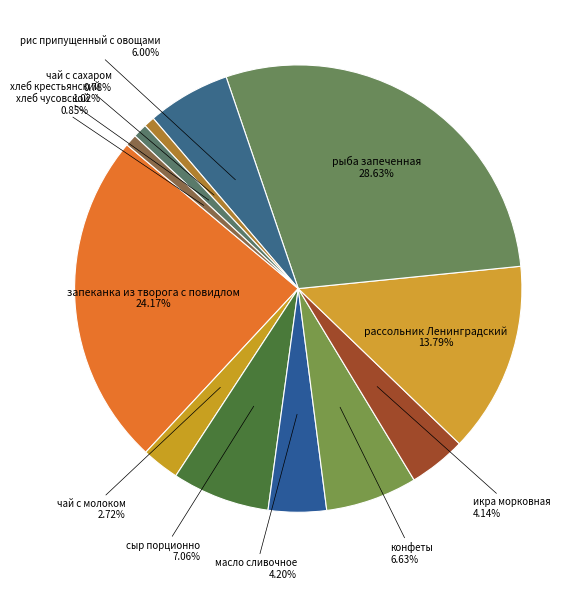

What is the largest slice in the pie chart?

рыба запеченная